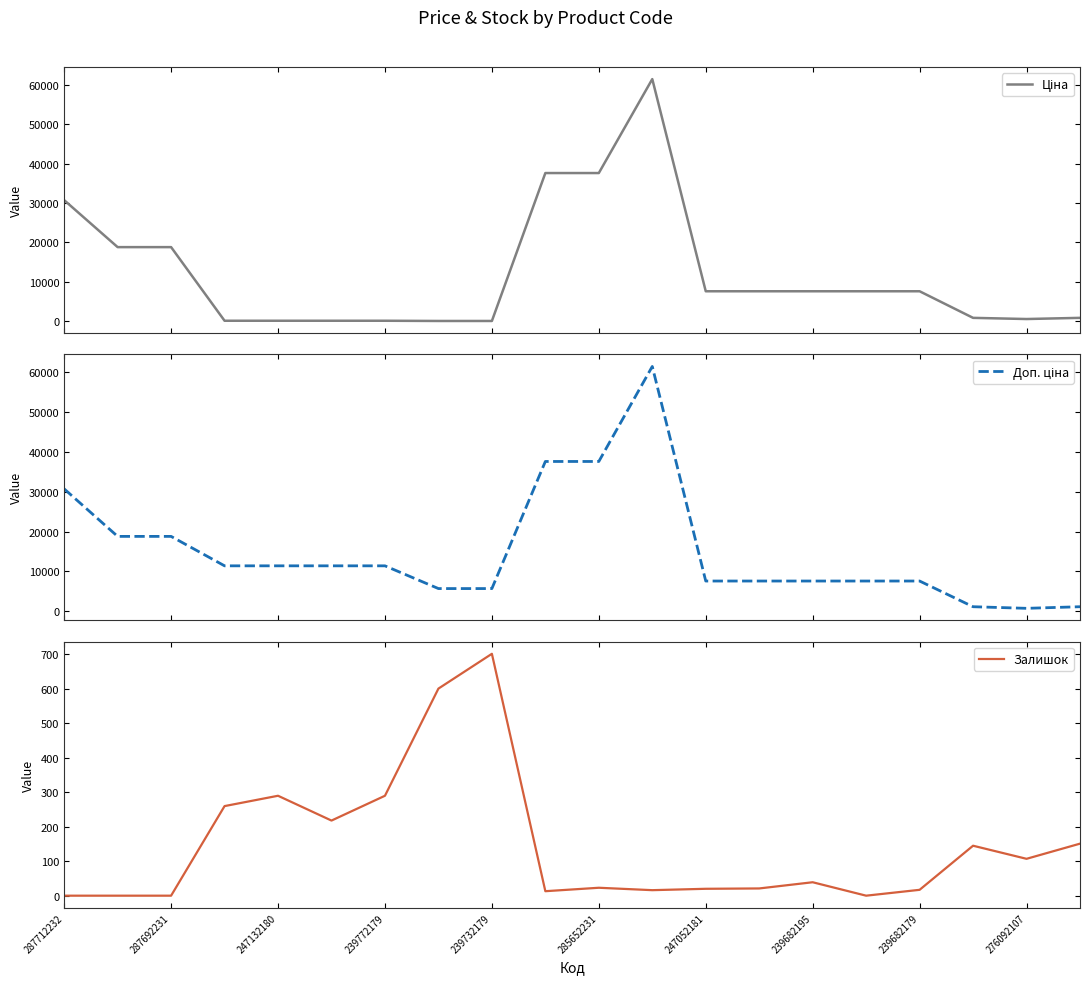

What is the average value of the Ціна series?

12286.7